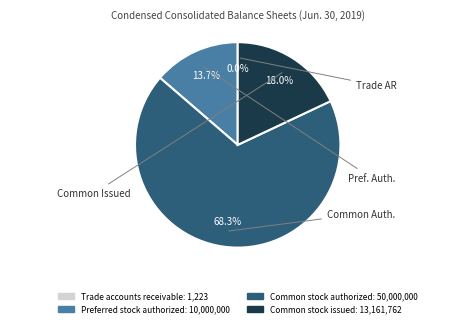

To the nearest percent, what portion does Preferred stock authorized represent?

14%